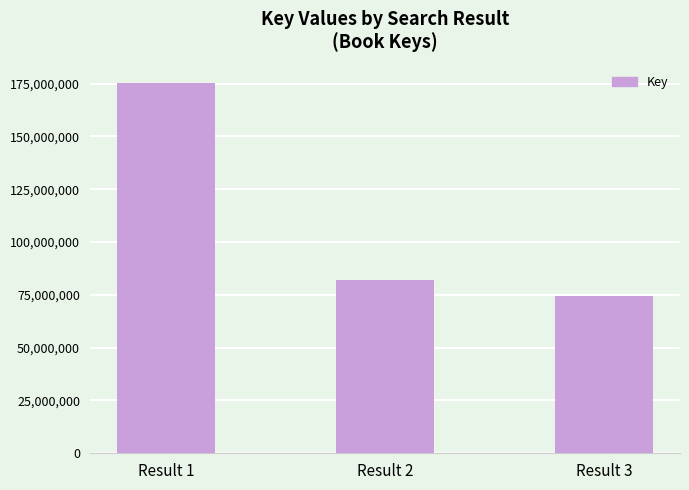

What is the change in value from Result 1 to Result 3?

-100622618